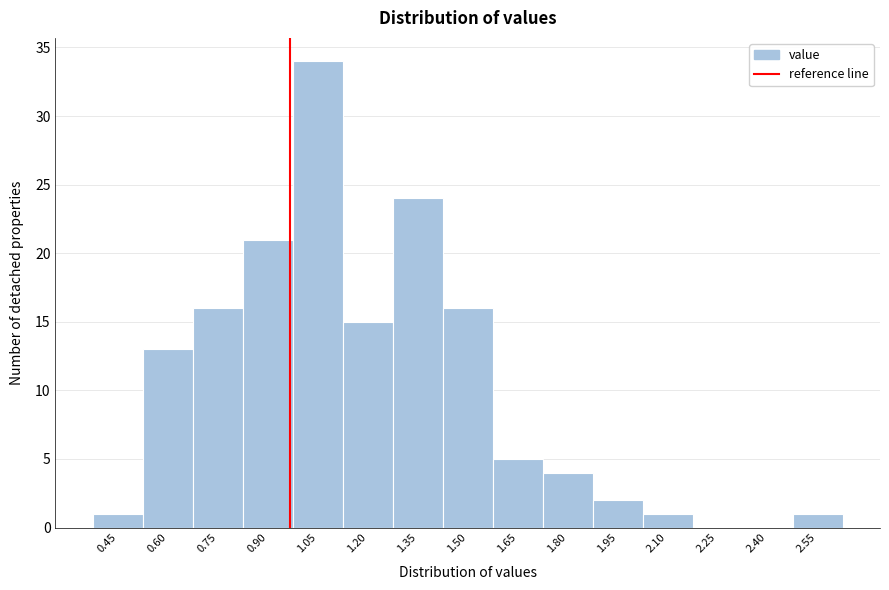

Reading left to right, list all the values displayed in this chart.

0.45=1	0.60=13	0.75=16	0.90=21	1.05=34	1.20=15	1.35=24	1.50=16	1.65=5	1.80=4	1.95=2	2.10=1	2.25=0	2.40=0	2.55=1